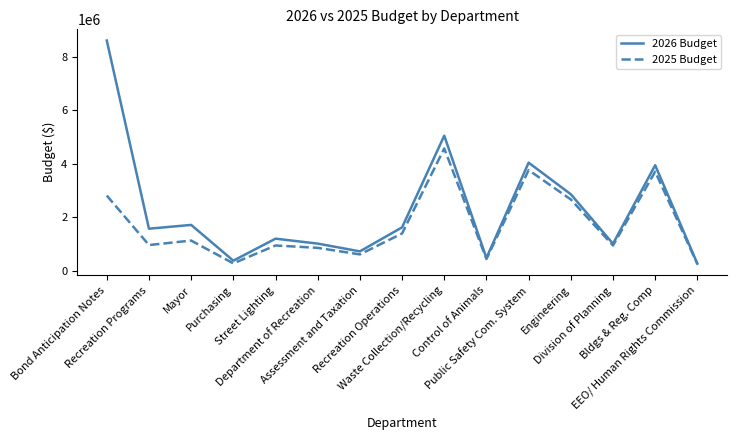

Is it true that 2025 Budget equals 649608 at Recreation Operations?

False